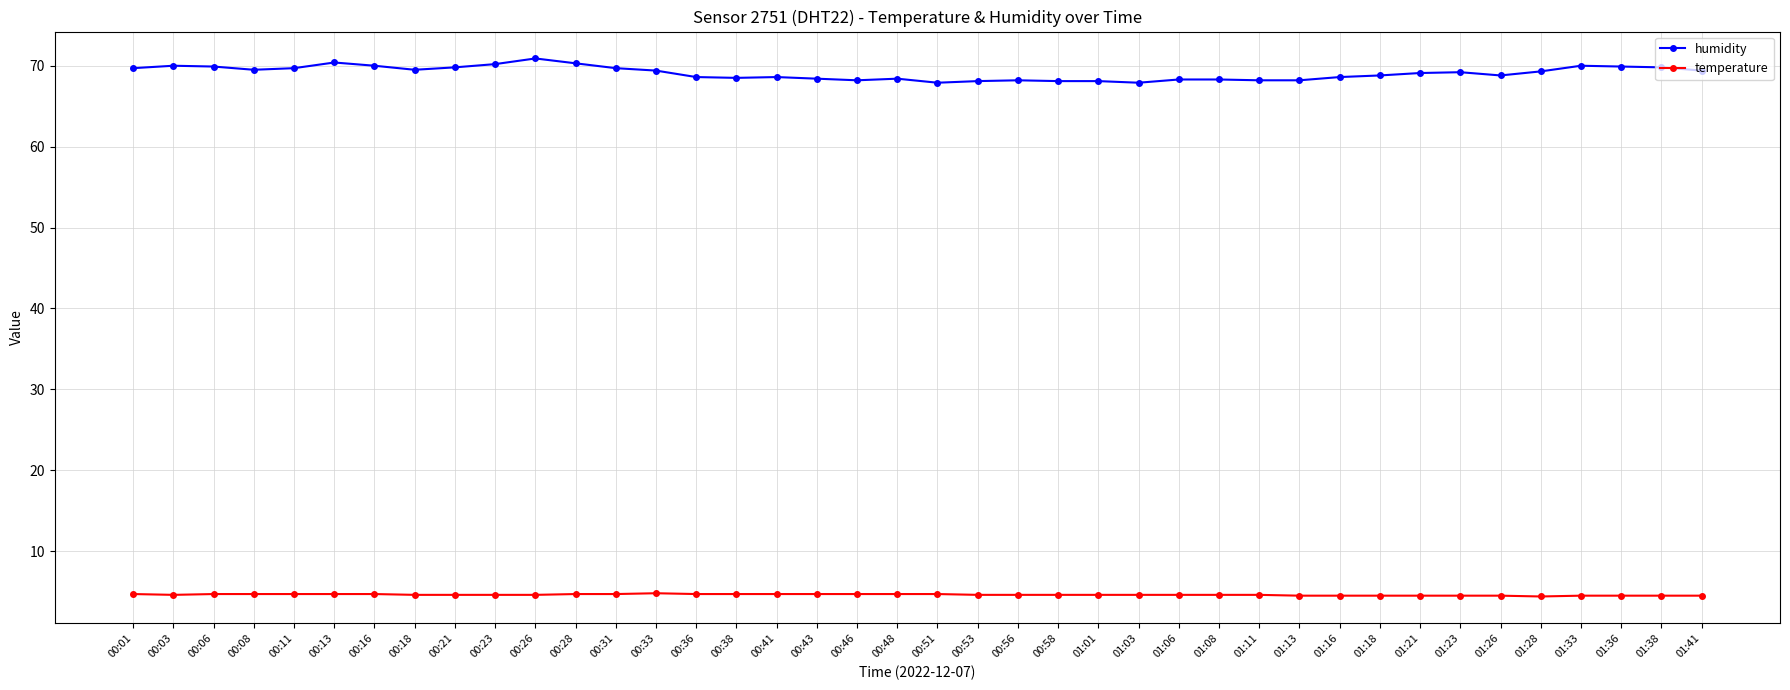

What are all the series names shown in the legend?

humidity, temperature